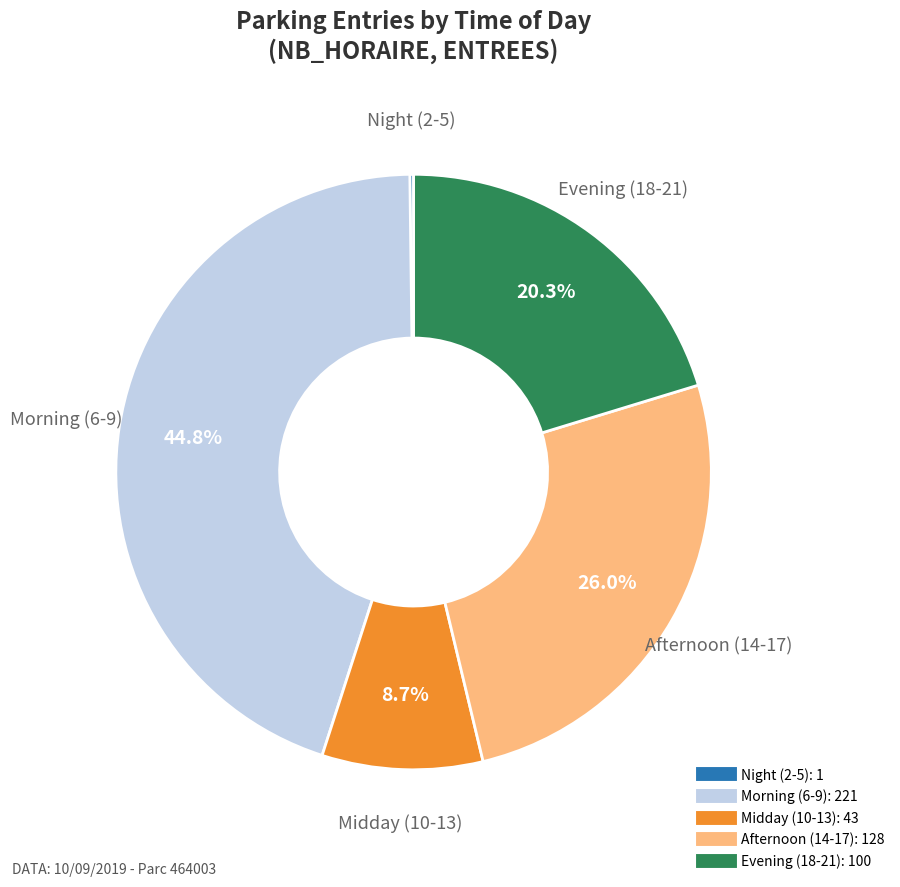

Is there any slice that represents more than half of the pie?

No